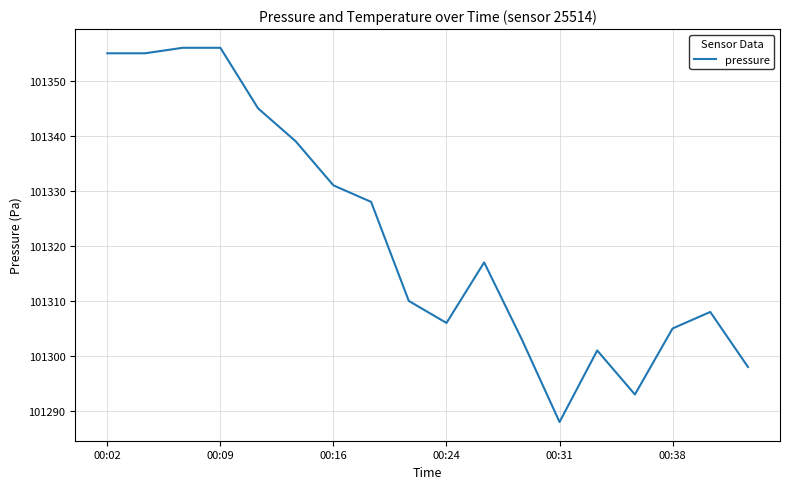

What is the difference between the maximum and minimum values?

68